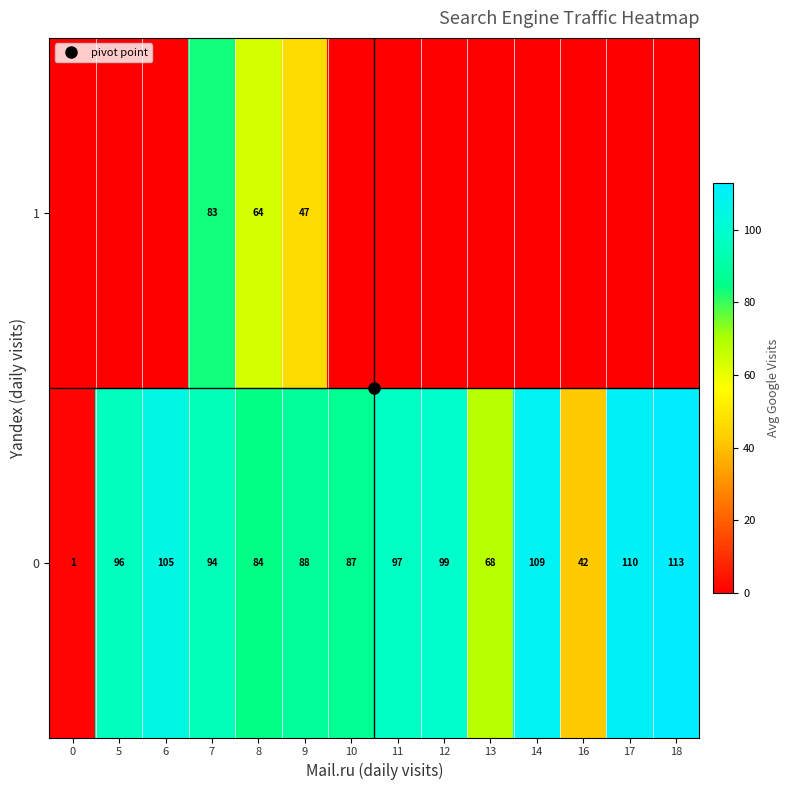

At how many categories does at least one series exceed 28?

13